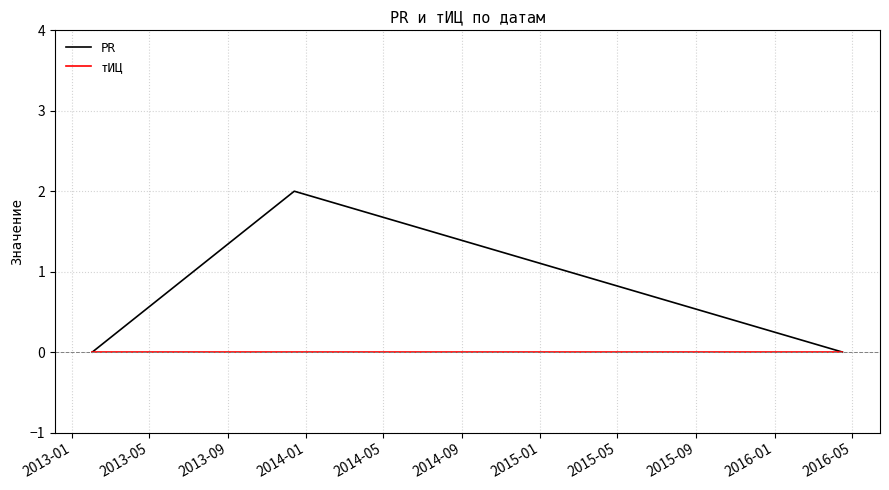

List the series in order of their overall mean, lowest first.

тИЦ, PR